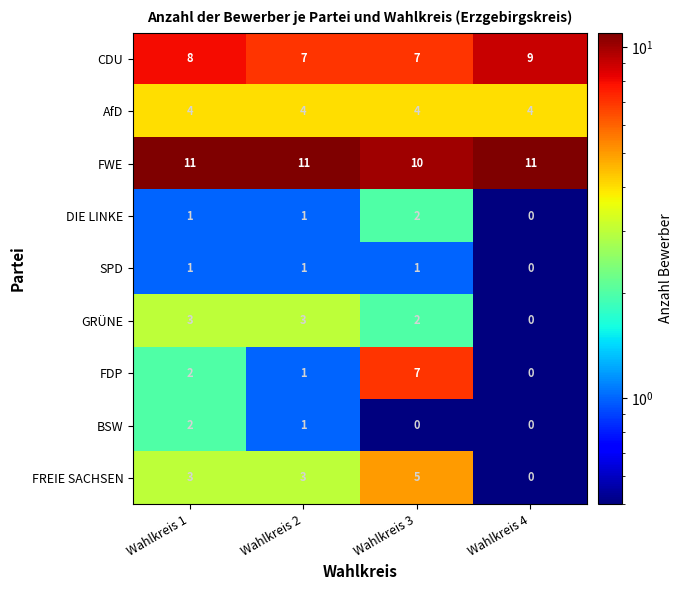

What is the total value across all series at Wahlkreis 1?

35